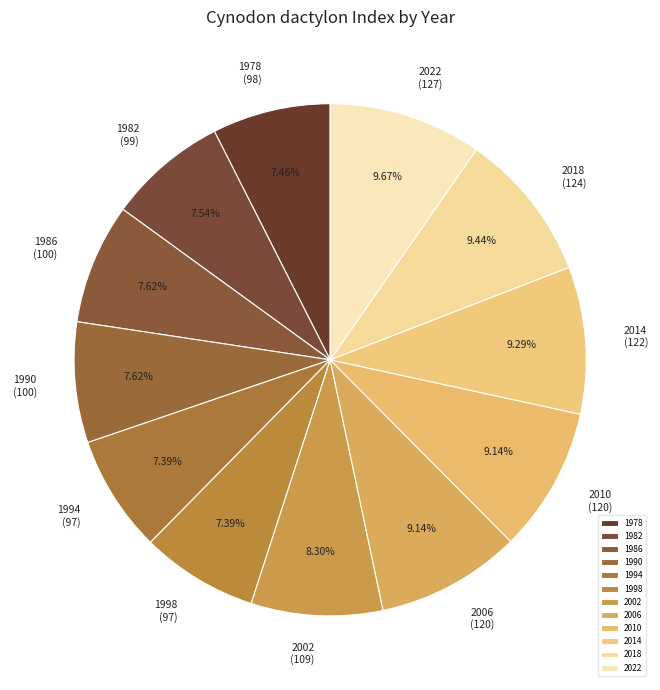

What percentage is the 2006 slice, to the nearest percent?

9%